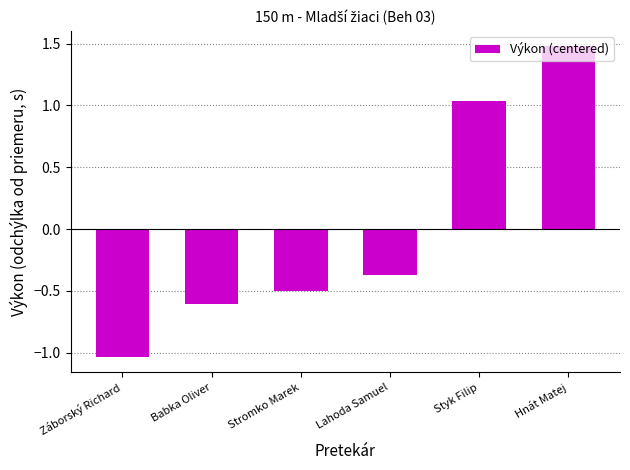

What is the sum of the values at Záborský Richard and Hnát Matej?

0.4